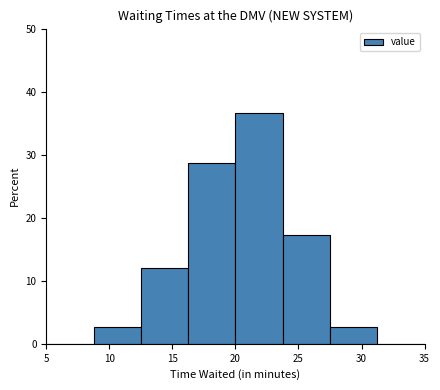

How tall is the bar that spans 20.00 to 23.75 on the x-axis? Neither the bar edges nor the heights are printed on the chart, so give them approximately, as read against the axes.

37